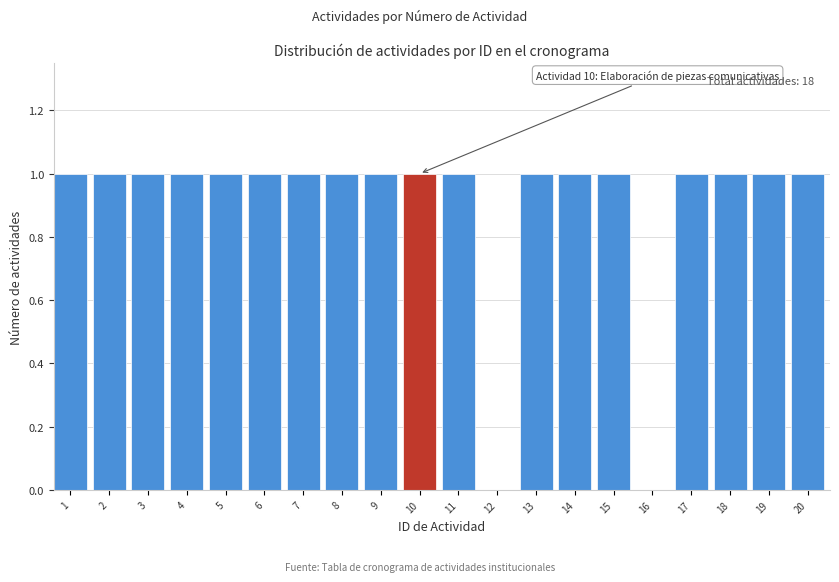

Reading left to right, what are all the values shown in this chart?

1=1	2=1	3=1	4=1	5=1	6=1	7=1	8=1	9=1	10=1	11=1	12=0	13=1	14=1	15=1	16=0	17=1	18=1	19=1	20=1